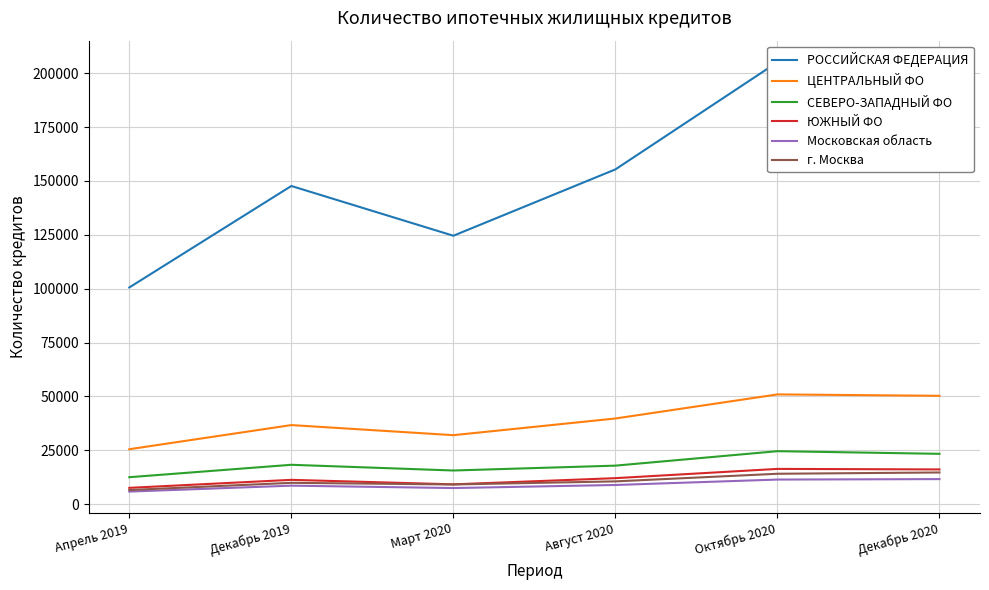

What is the difference between the РОССИЙСКАЯ ФЕДЕРАЦИЯ values at Декабрь 2020 and Октябрь 2020?

1729